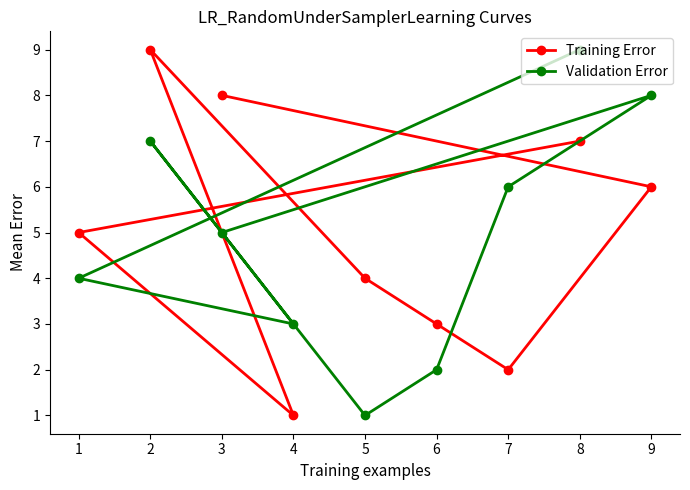

Count the Validation Error values in the range 3 to 7.

5